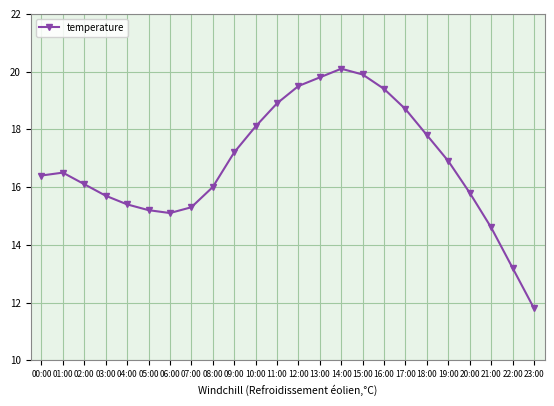

What is the value of the 12th point from the left?

18.9